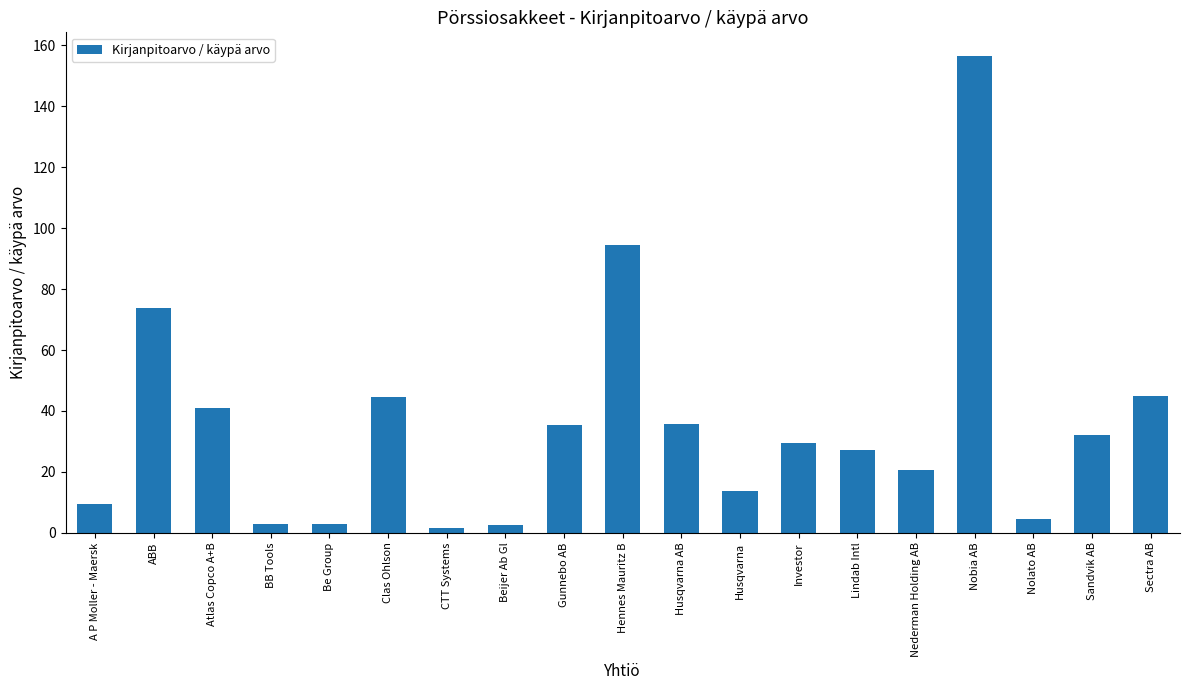

How many values are below 29?

9